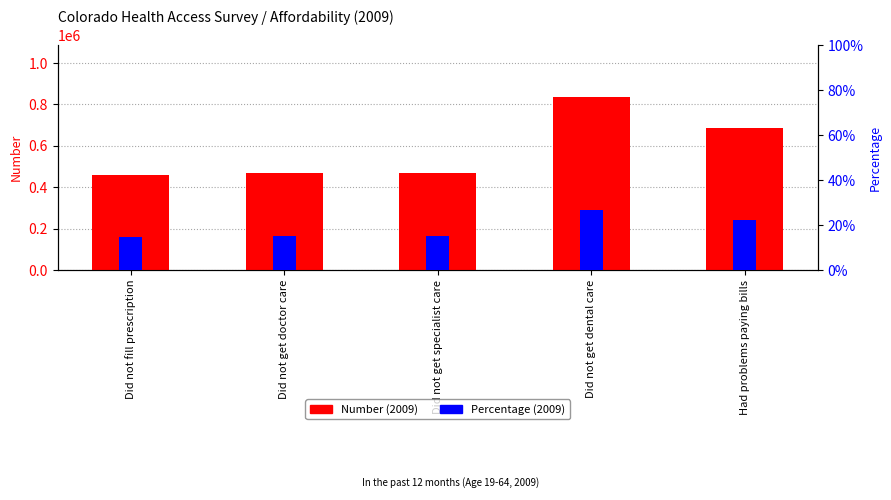

What is the average value of the Percentage (2009) series?

0.2